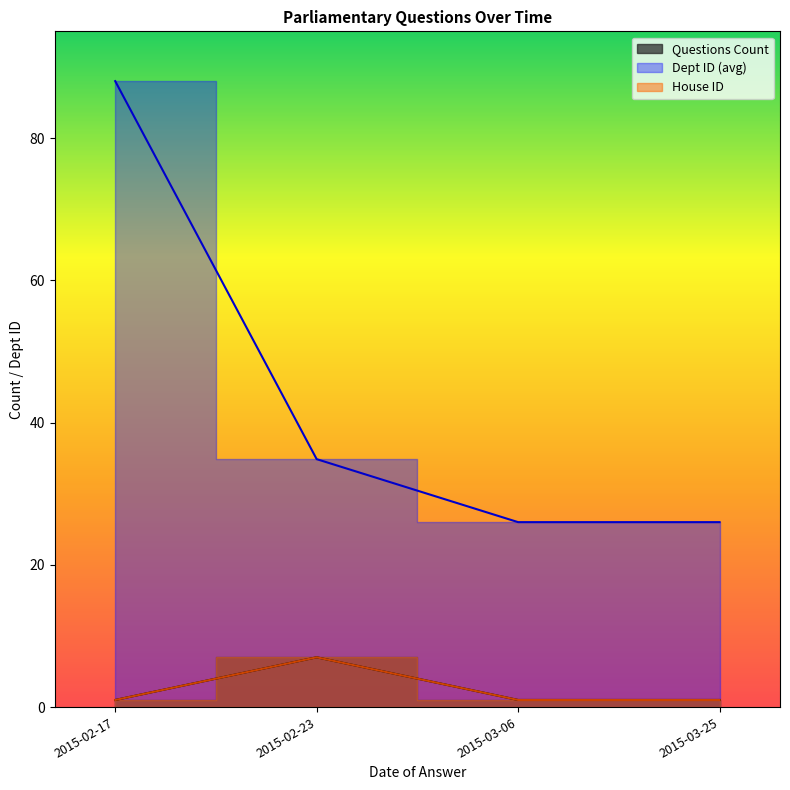

What is the average value of the Questions Count series?

1